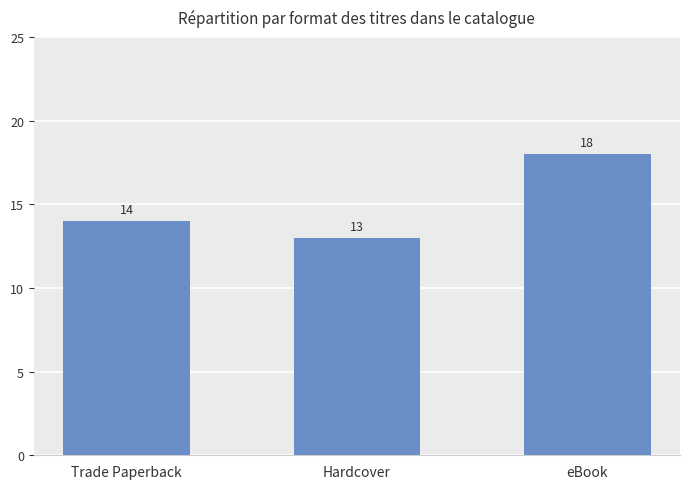

Reading right to left, what are all the values shown in this chart?

eBook=18	Hardcover=13	Trade Paperback=14